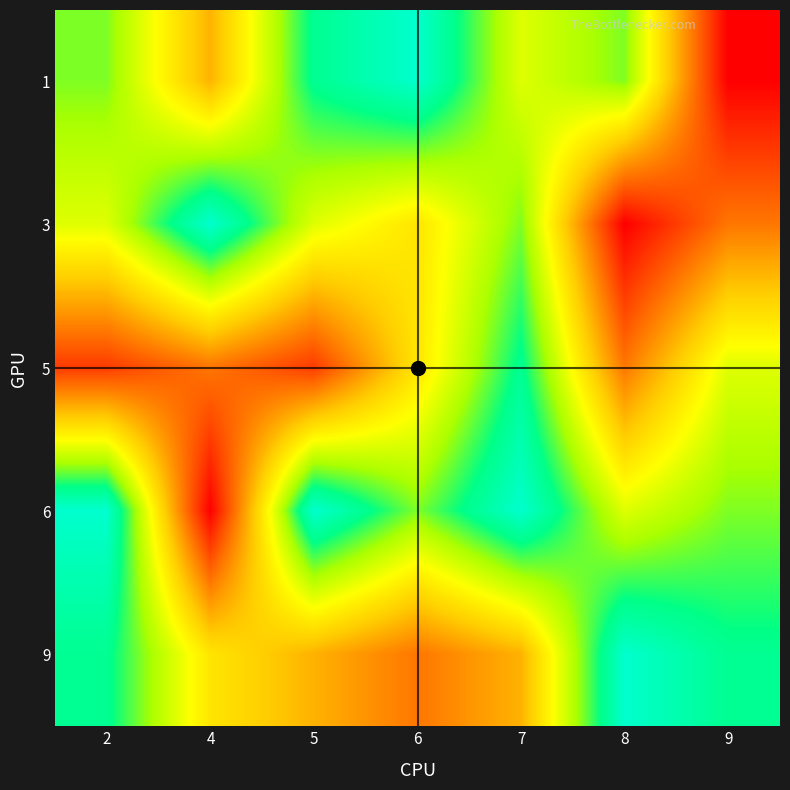

At which category is the sum across all series the highest?

7